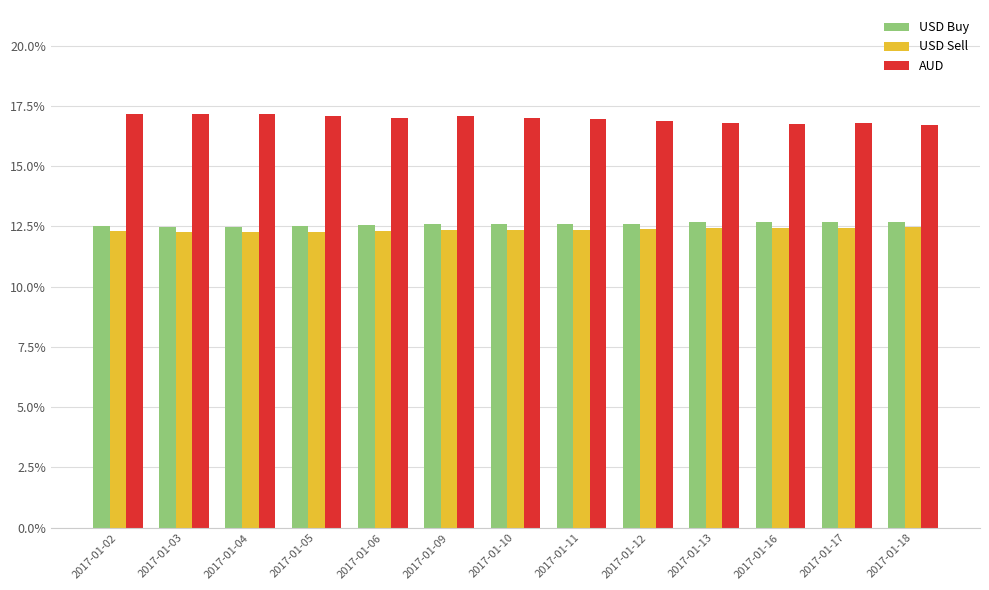

At which label does USD Sell reach its peak?

2017-01-18